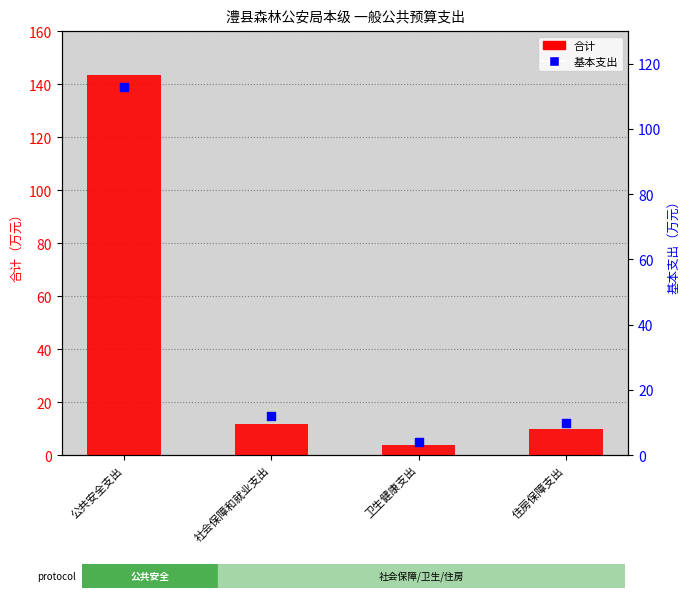

At how many categories does at least one series exceed 96?

1